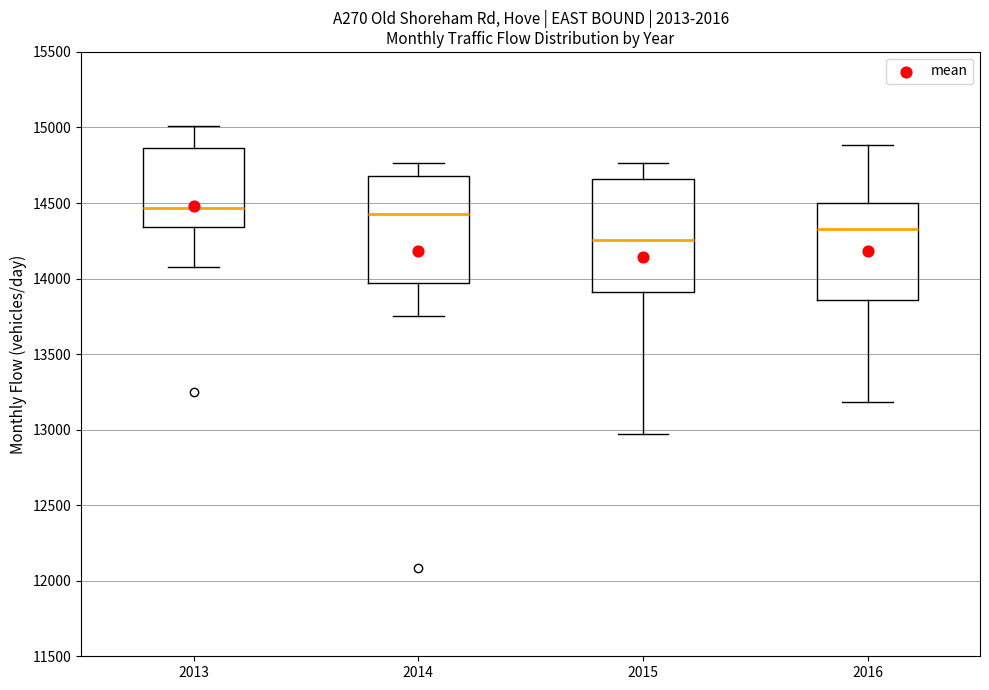

Where does the lower whisker of the box at x = 2013 end on the y-axis? The values are not printed on the chart, so give them approximately, as read against the axis.

14100